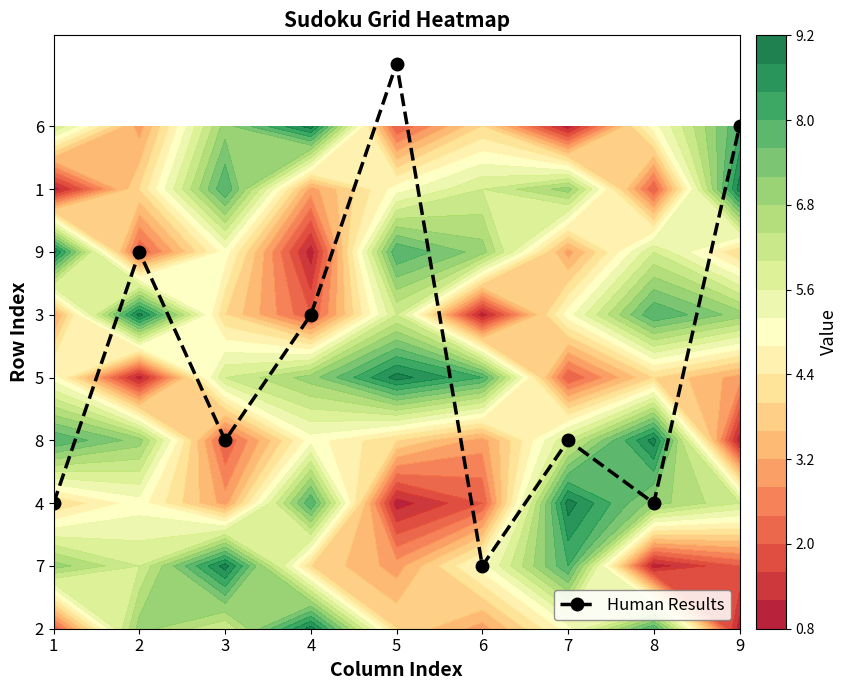

Read the value at 5.

9